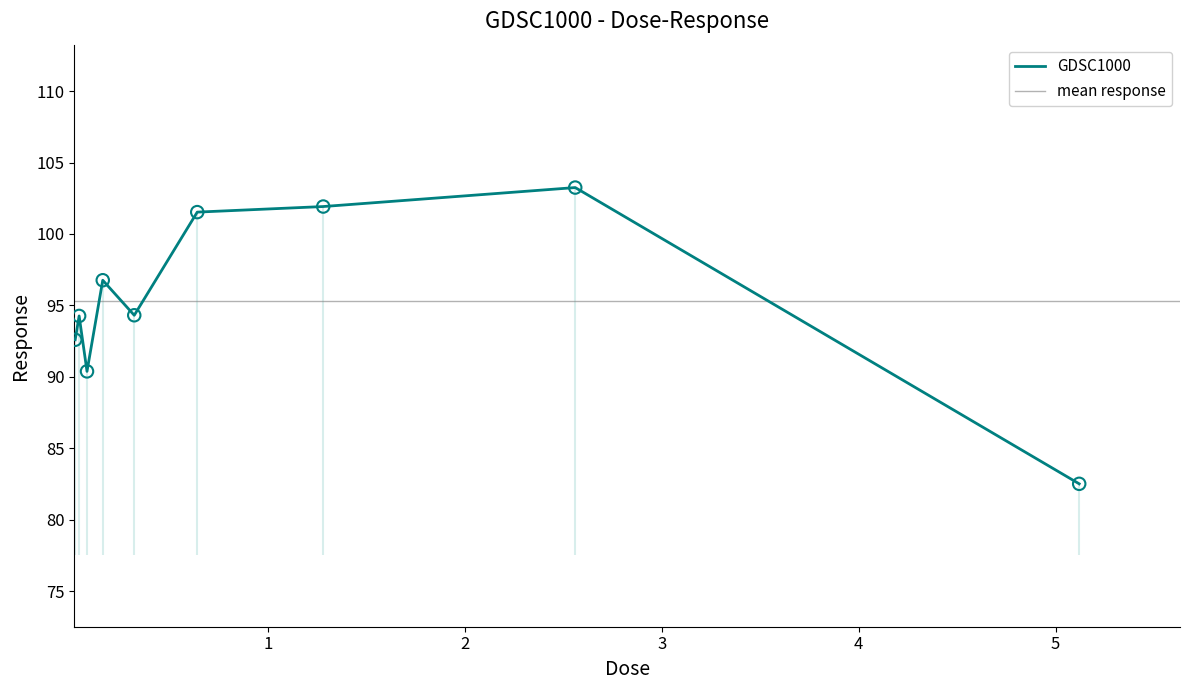

Which has a higher value, 5.12 or 2.56?

2.56